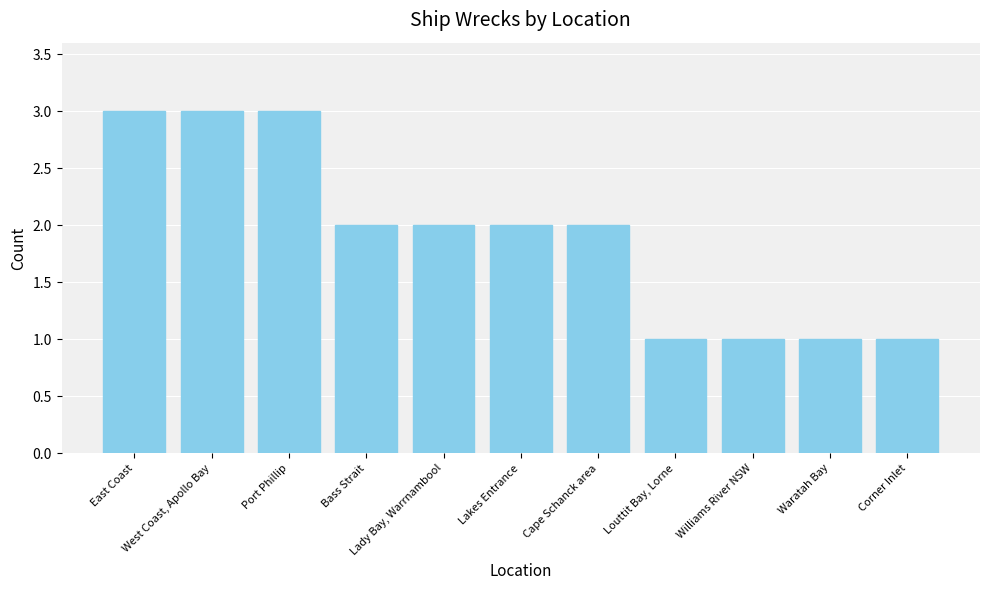

What is the difference between the maximum and minimum values?

2